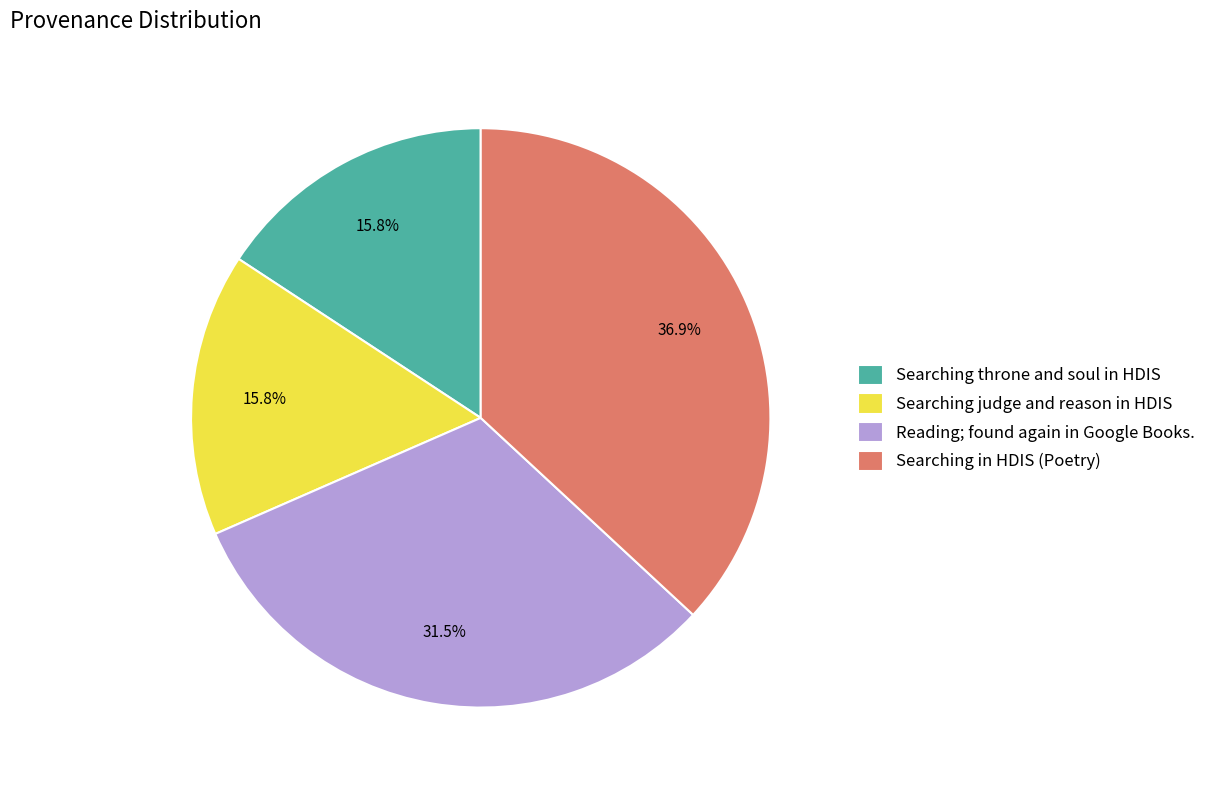

What is the ratio of the value at Searching judge and reason in HDIS to the value at Reading; found again in Google Books.?

0.5